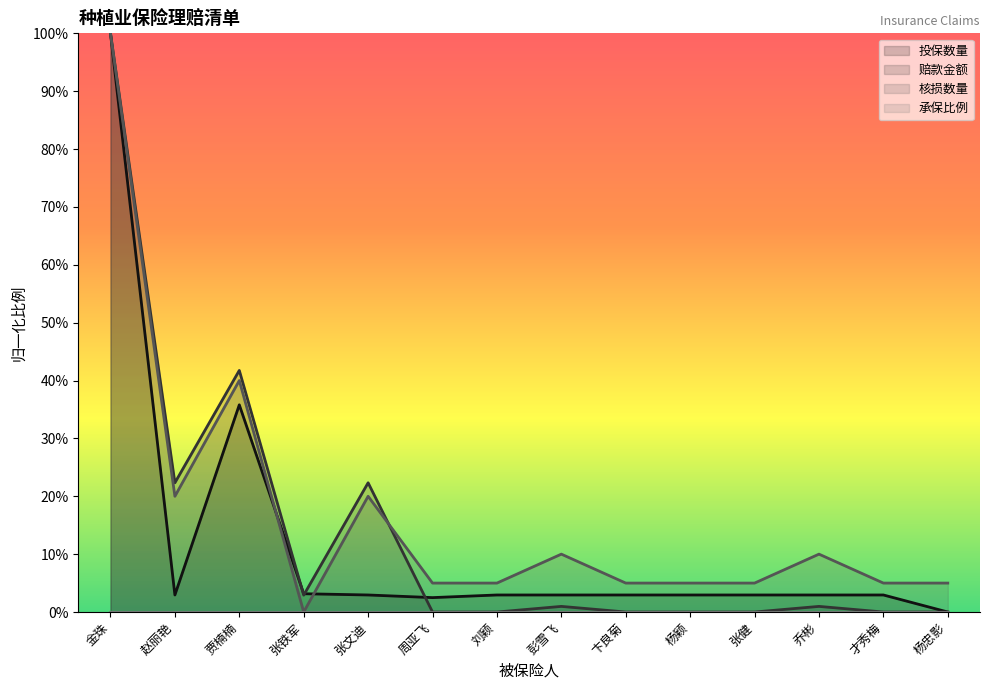

At which category does 赔款金额 reach its first local peak?

贾楠楠